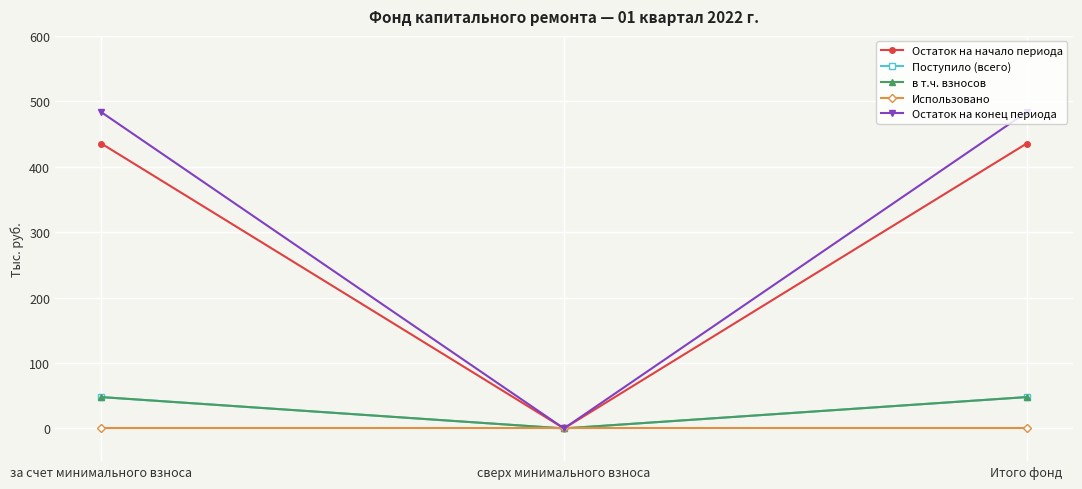

Is this an area chart (filled region under the line)?

No